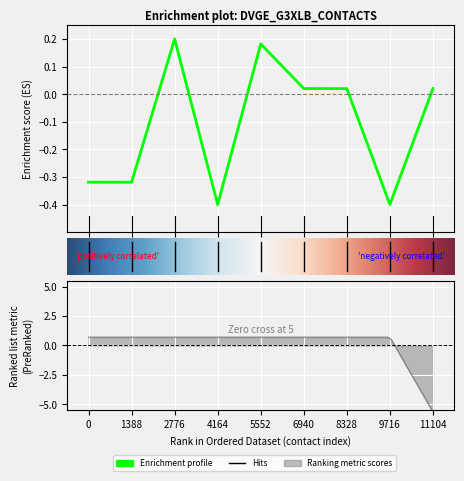

What is the value of the 8th point from the left?

-0.4